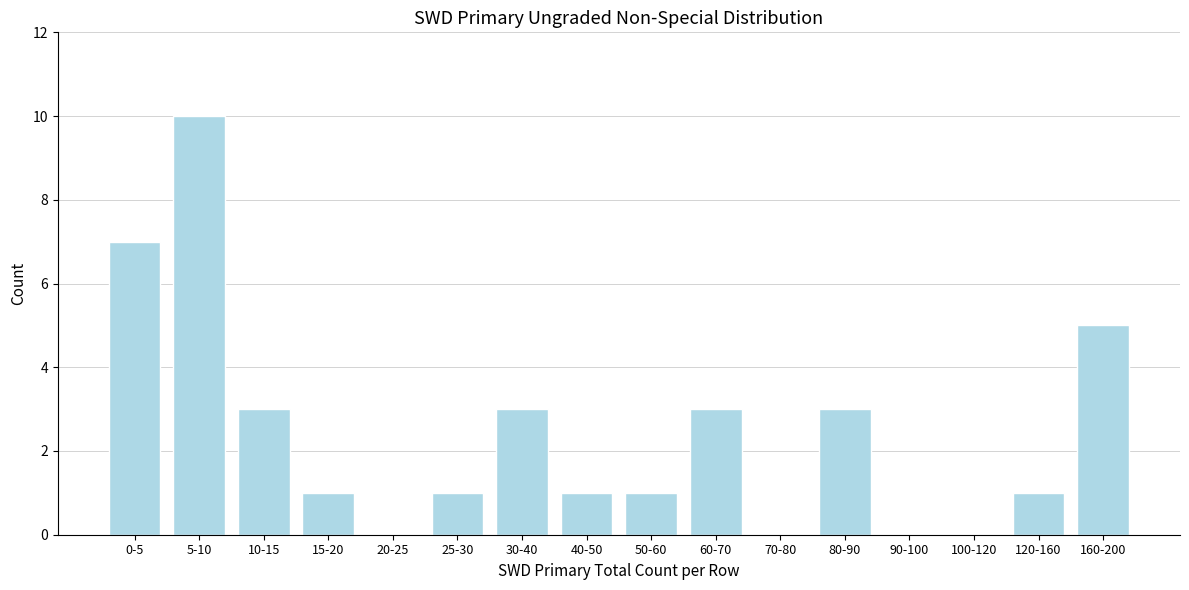

Reading right to left, transcribe all the data shown in this chart.

160-200=5	120-160=1	100-120=0	90-100=0	80-90=3	70-80=0	60-70=3	50-60=1	40-50=1	30-40=3	25-30=1	20-25=0	15-20=1	10-15=3	5-10=10	0-5=7